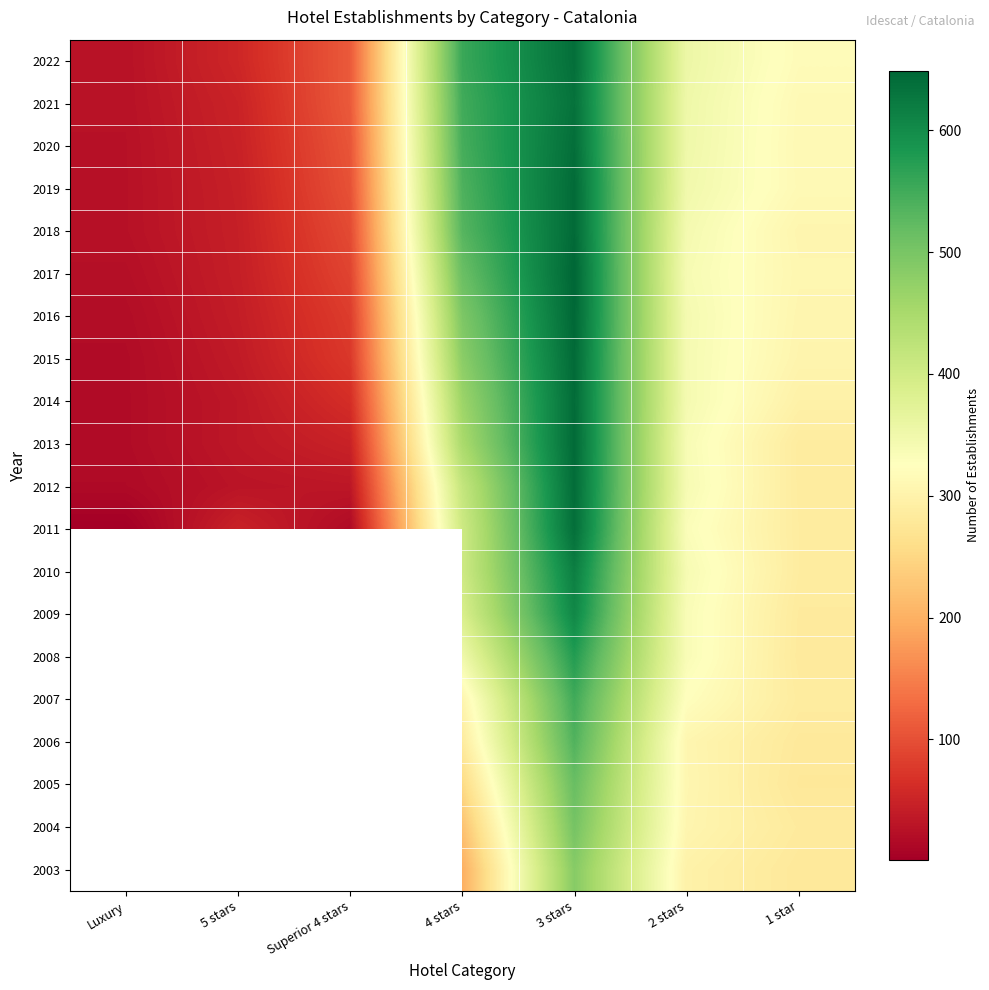

What is the difference between the maximum and second lowest values in the 2008 series?

241.0